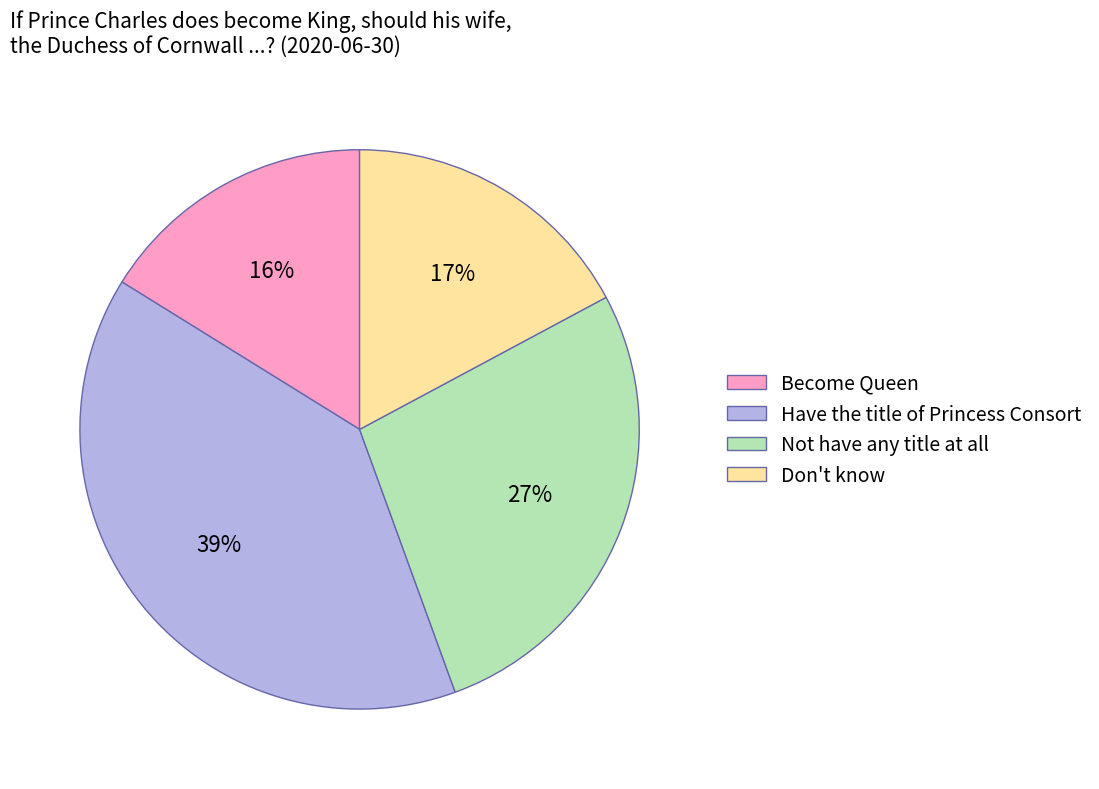

Count the number of slices in the pie.

4